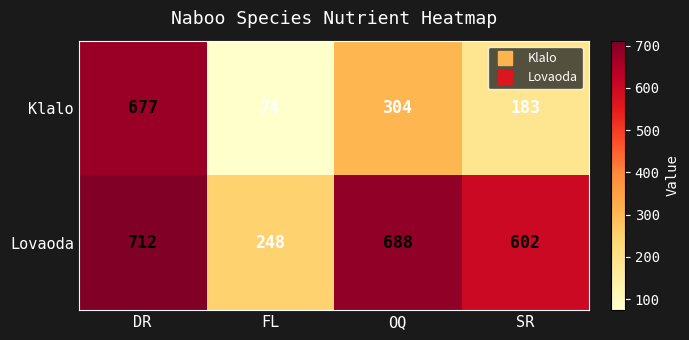

Reading right to left, what are all the values shown in this chart?

Klalo: SR=183	OQ=304	FL=74	DR=677
Lovaoda: SR=602	OQ=688	FL=248	DR=712